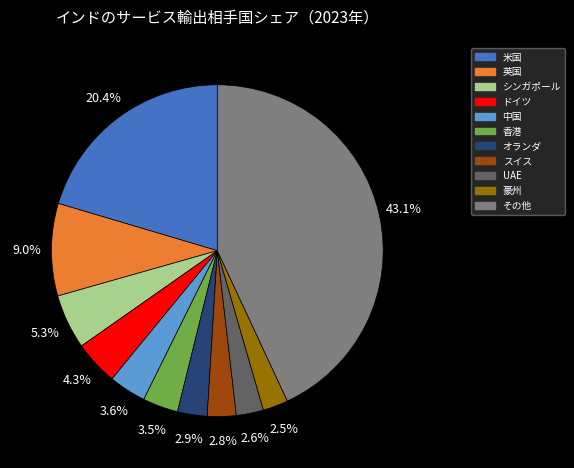

What portion of the pie excludes その他?

56.9%